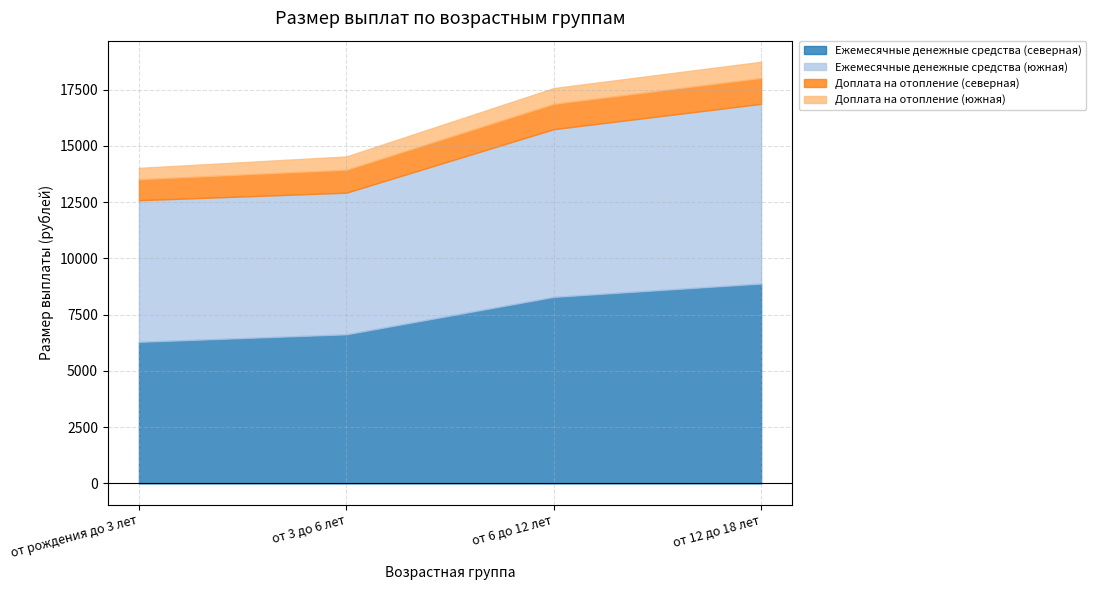

Reading left to right, list all the values displayed in this chart.

Ежемесячные денежные средства (северная): 6292.9	6626.5	8290.0	8882.9
Ежемесячные денежные средства (южная): 6292.9	6292.9	7452.4	7985.6
Доплата на отопление (северная): 932.8	1019.7	1127.9	1149.3
Доплата на отопление (южная): 505.2	592.0	700.3	721.7